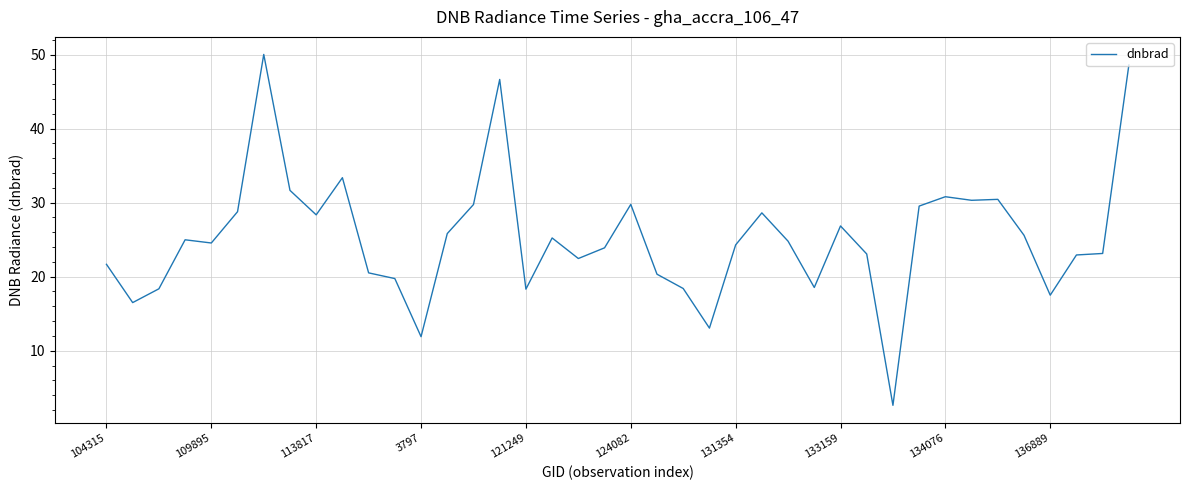

What is the greatest value displayed?

50.0